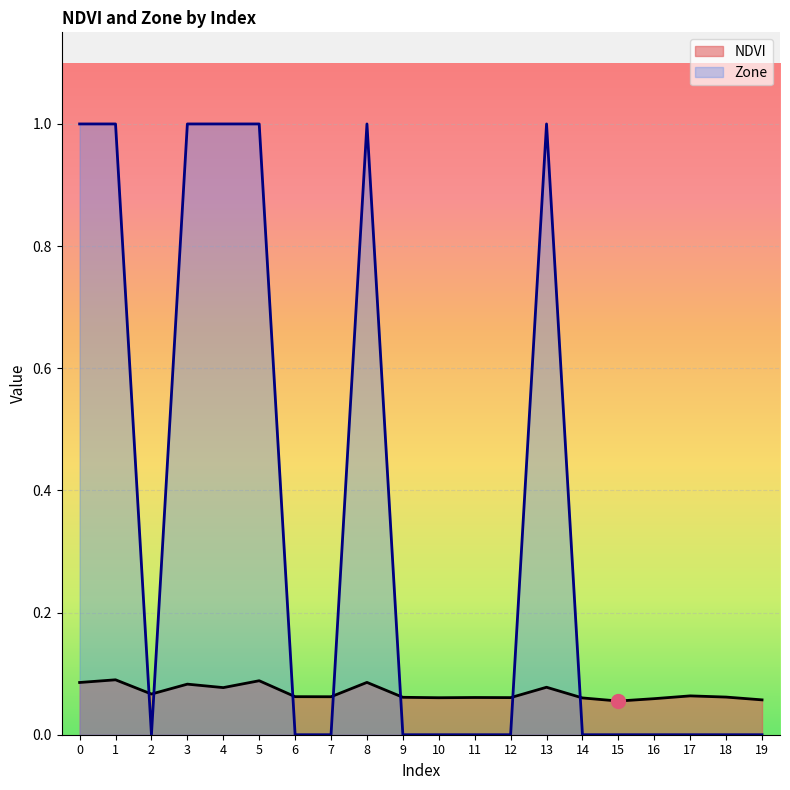

Reading right to left, transcribe all the data shown in this chart.

NDVI: 19=0.1	18=0.1	17=0.1	16=0.1	15=0.1	14=0.1	13=0.1	12=0.1	11=0.1	10=0.1	9=0.1	8=0.1	7=0.1	6=0.1	5=0.1	4=0.1	3=0.1	2=0.1	1=0.1	0=0.1
Zone: 19=0.0	18=0.0	17=0.0	16=0.0	15=0.0	14=0.0	13=1.0	12=0.0	11=0.0	10=0.0	9=0.0	8=1.0	7=0.0	6=0.0	5=1.0	4=1.0	3=1.0	2=0.0	1=1.0	0=1.0